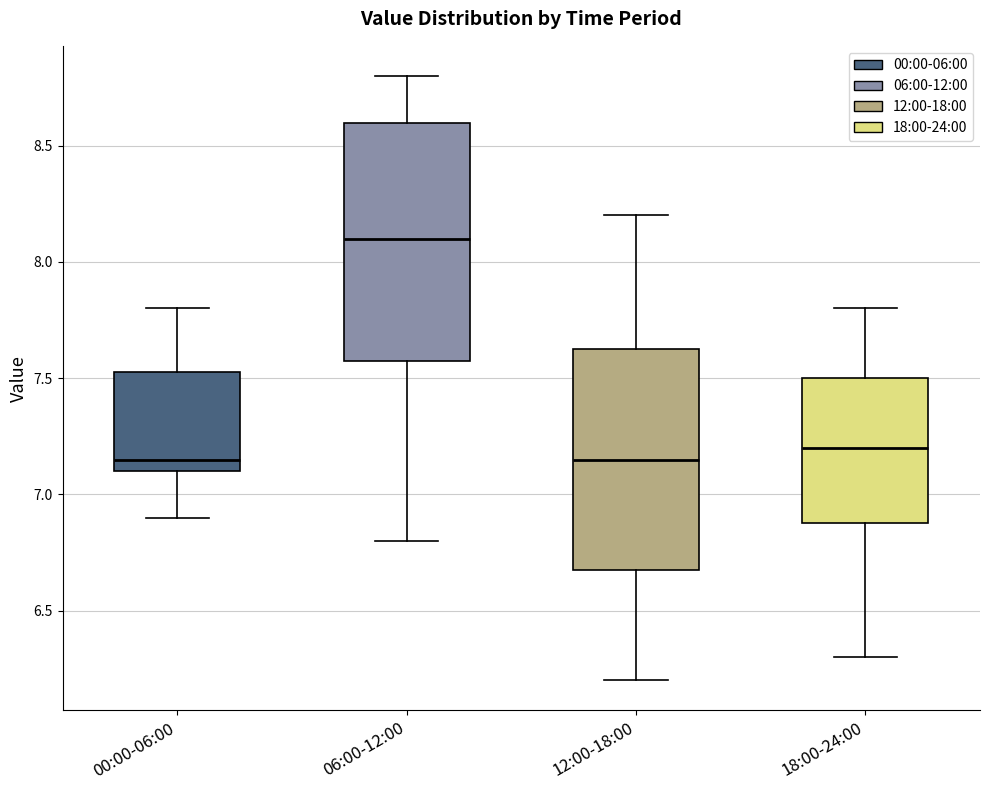

Reading left to right, read every box against the y-axis: the position of its median line, the range the box covers, and the ends of its whiskers. The values are not printed on the chart, so give them approximately, as read against the axis.

00:00-06:00: median 7.15, box 7.10 to 7.55, whiskers 6.90 to 7.80
06:00-12:00: median 8.10, box 7.60 to 8.60, whiskers 6.80 to 8.80
12:00-18:00: median 7.15, box 6.70 to 7.65, whiskers 6.20 to 8.20
18:00-24:00: median 7.20, box 6.90 to 7.50, whiskers 6.30 to 7.80